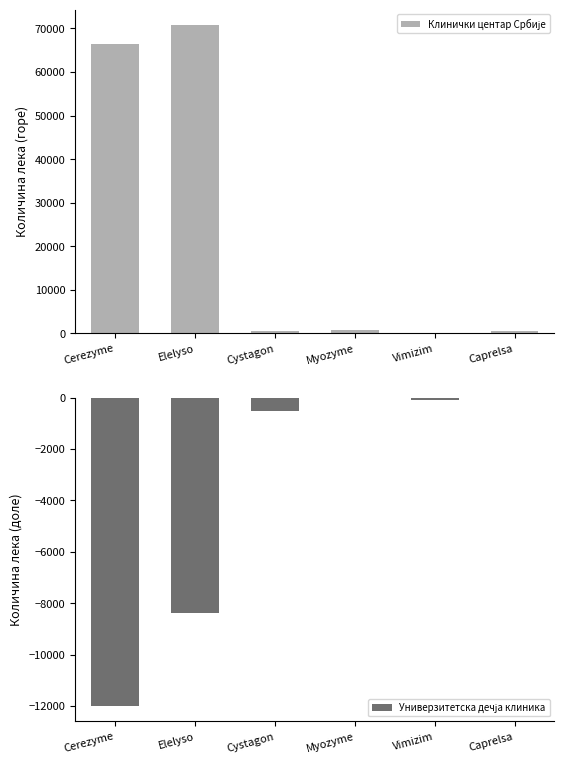

What is the difference between the highest and lowest values at Cystagon?

950